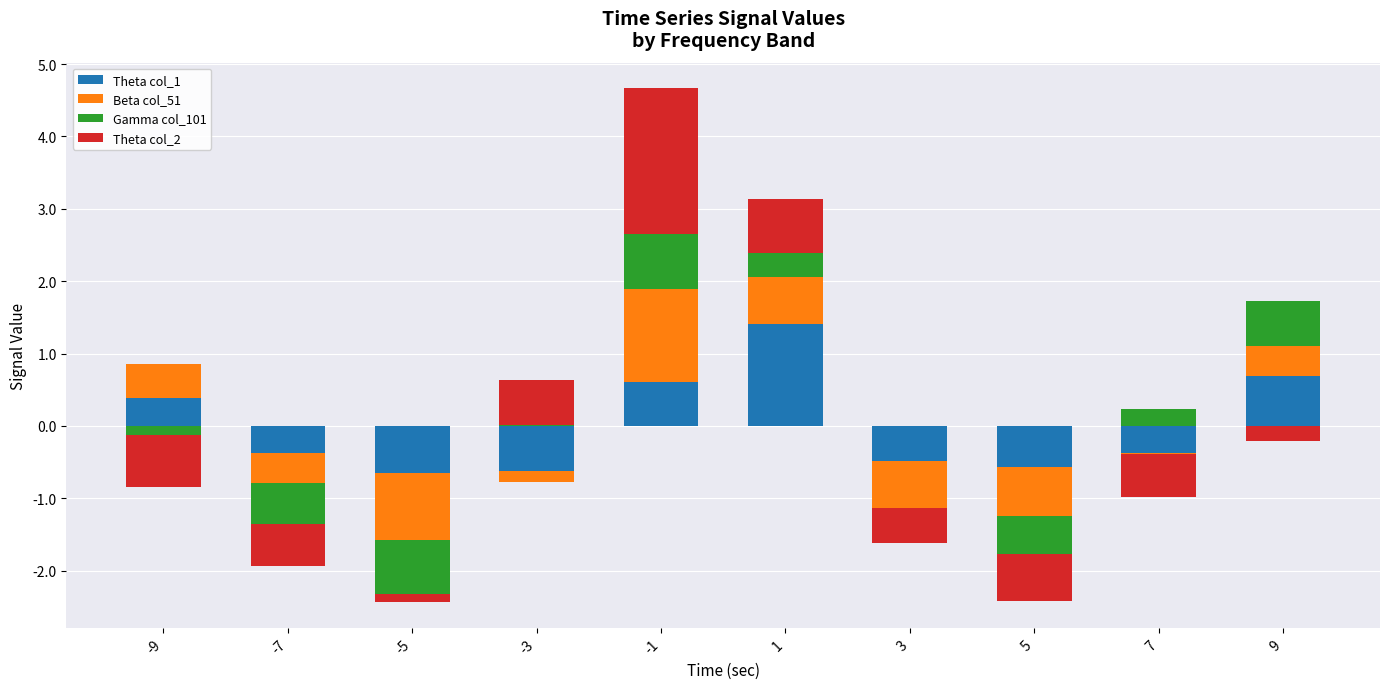

The Theta col_2 series shows 1.3 at 1. True or false?

False